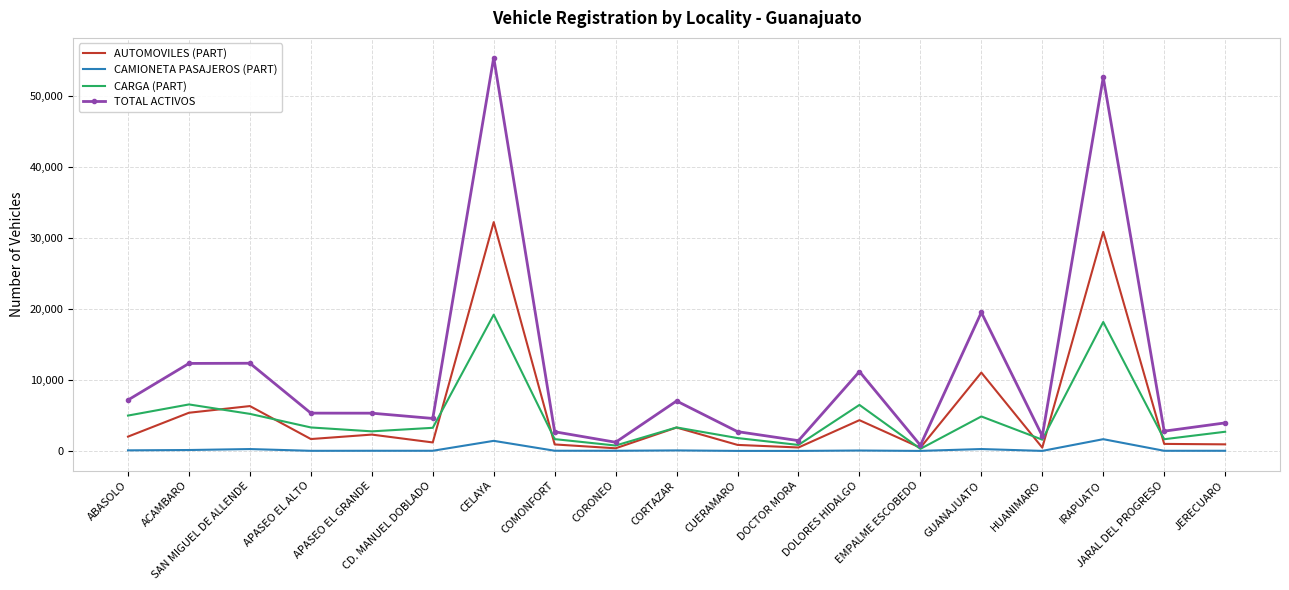

Which series has the largest total across all categories?

TOTAL ACTIVOS